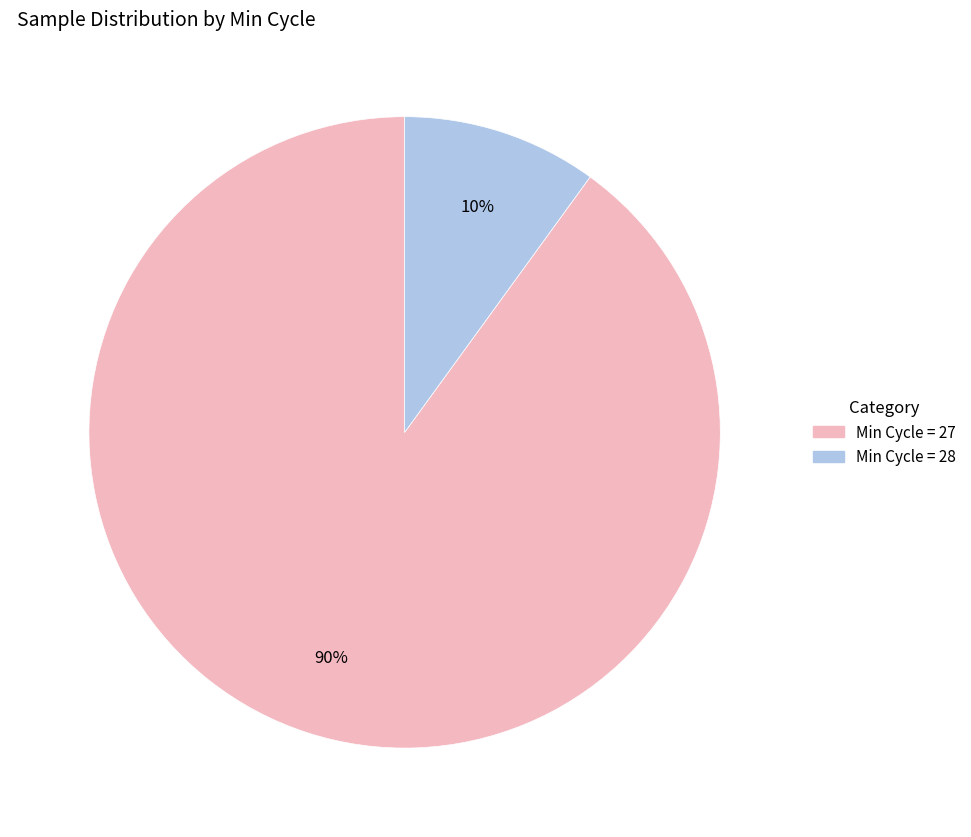

How many segments does this pie chart have?

2